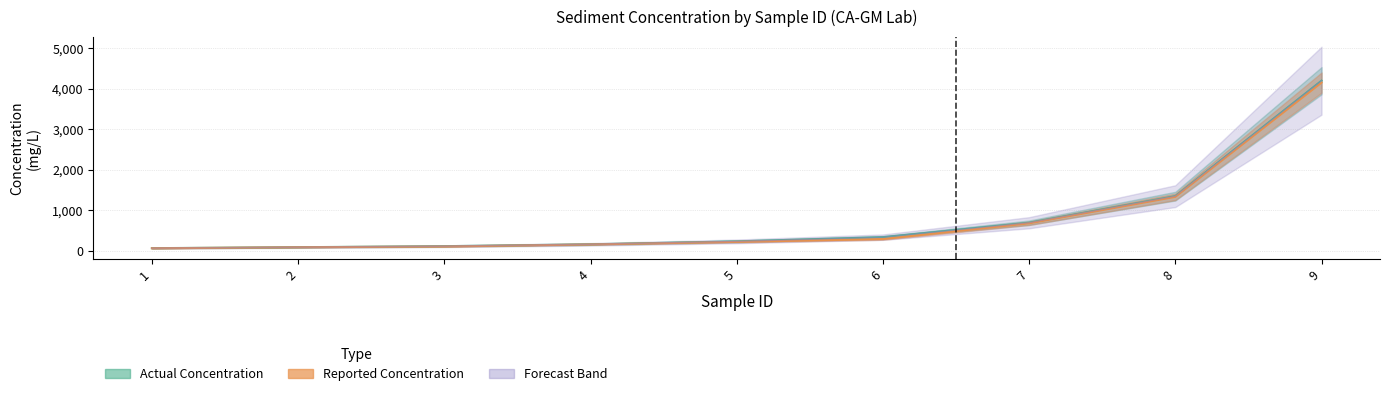

Is this an area chart (filled region under the line)?

No